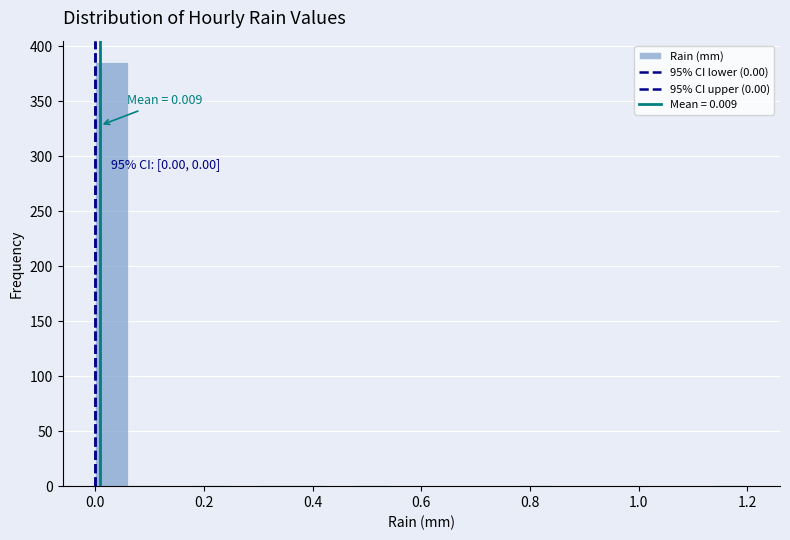

Around what value on the x-axis is the tallest bar? Give the approximate position of its centre, as read against the axis.

0.04